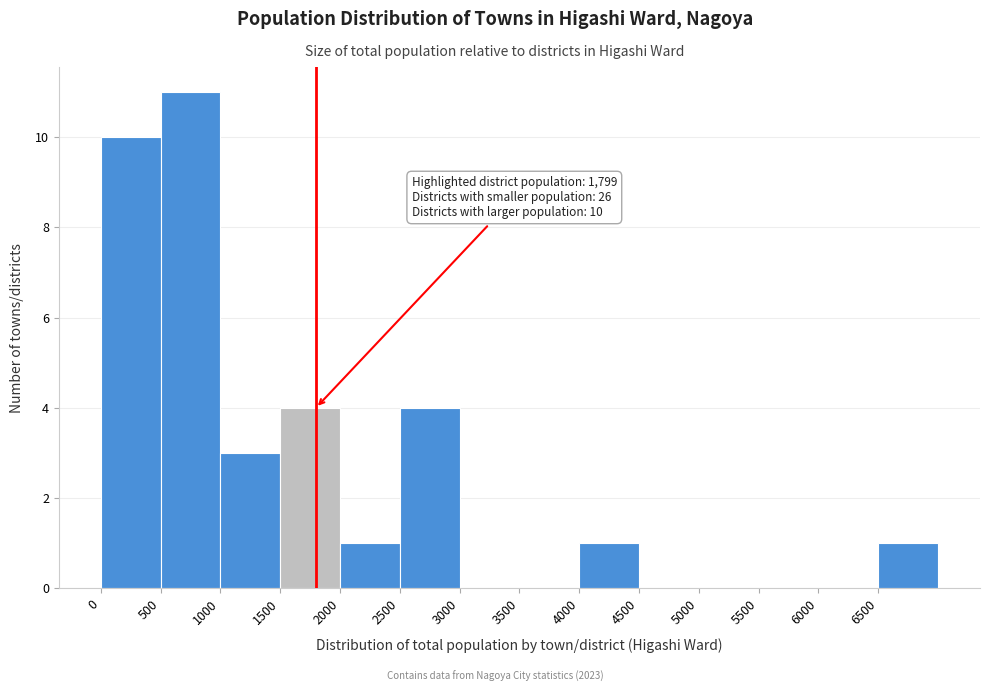

Over which range of the x-axis is the bar tallest?

500 to 1000